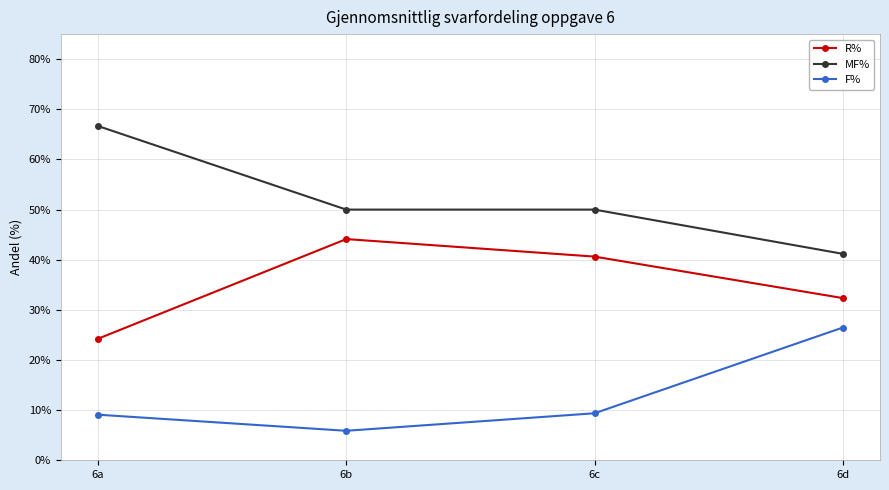

At which label is MF% closest to 0?

6d